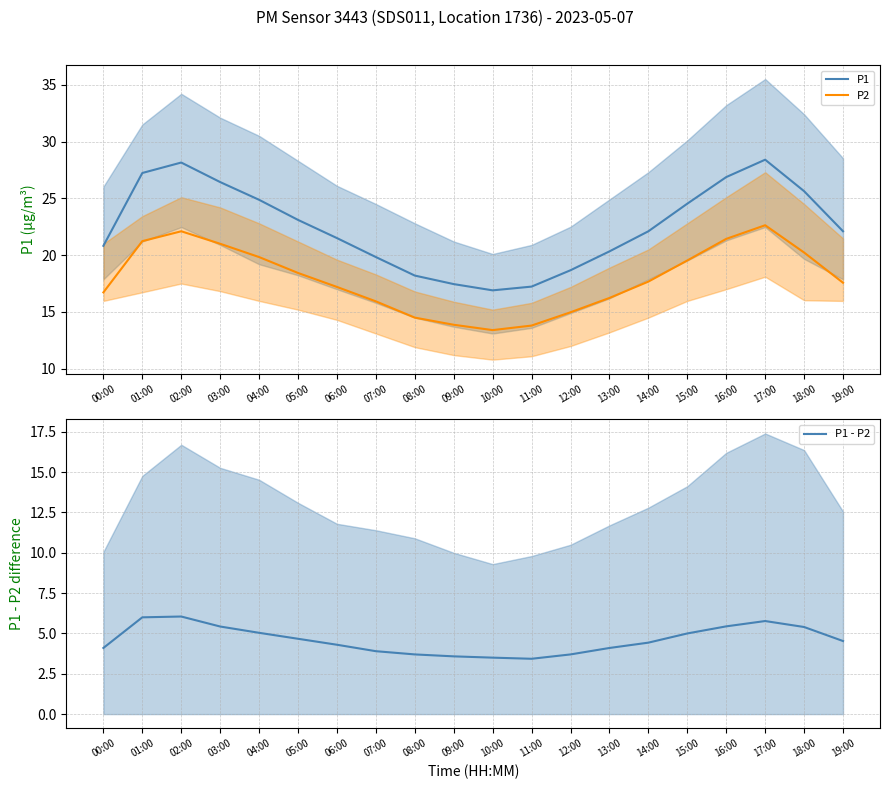

Reading right to left, list all the values displayed in this chart.

P1: 19:00=22.1	18:00=25.6	17:00=28.4	16:00=26.9	15:00=24.5	14:00=22.1	13:00=20.3	12:00=18.7	11:00=17.2	10:00=16.9	09:00=17.4	08:00=18.2	07:00=19.8	06:00=21.5	05:00=23.1	04:00=24.9	03:00=26.4	02:00=28.1	01:00=27.2	00:00=20.8
P2: 19:00=17.6	18:00=20.2	17:00=22.6	16:00=21.4	15:00=19.5	14:00=17.7	13:00=16.2	12:00=15.0	11:00=13.8	10:00=13.4	09:00=13.9	08:00=14.5	07:00=15.9	06:00=17.2	05:00=18.4	04:00=19.8	03:00=21.0	02:00=22.1	01:00=21.2	00:00=16.7
P1 - P2: 19:00=4.5	18:00=5.4	17:00=5.8	16:00=5.4	15:00=5.0	14:00=4.4	13:00=4.1	12:00=3.7	11:00=3.4	10:00=3.5	09:00=3.6	08:00=3.7	07:00=3.9	06:00=4.3	05:00=4.7	04:00=5.0	03:00=5.4	02:00=6.0	01:00=6.0	00:00=4.1